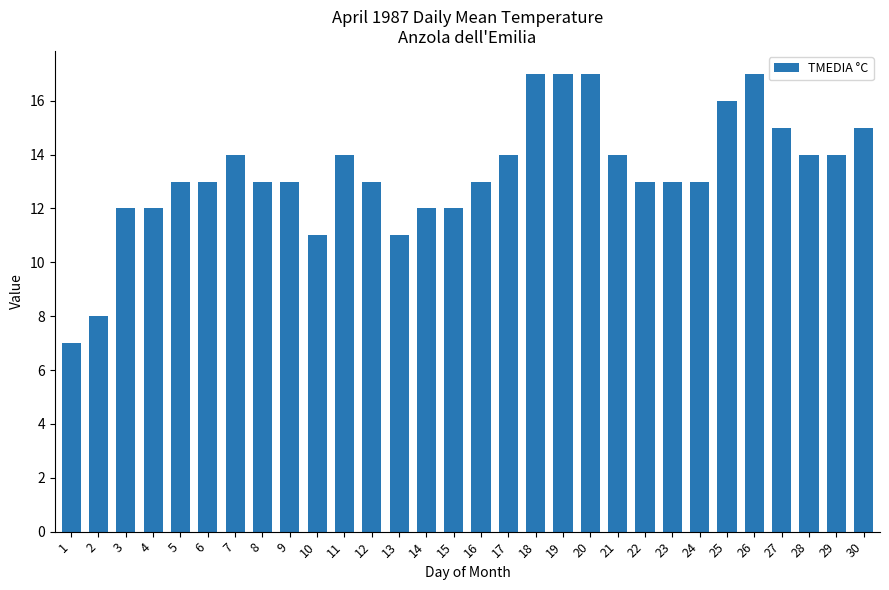

What is the difference between the second highest and second lowest values?

9